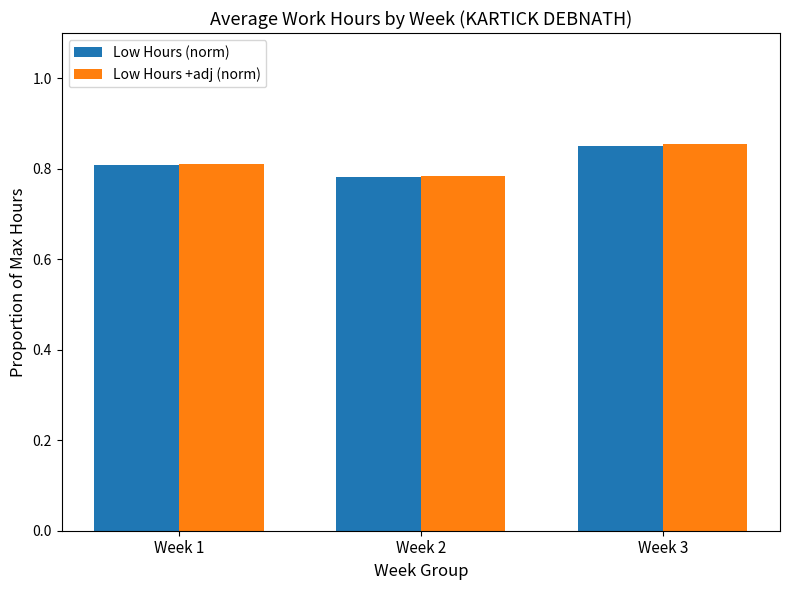

What is the total value across all series at Week 1?

1.6